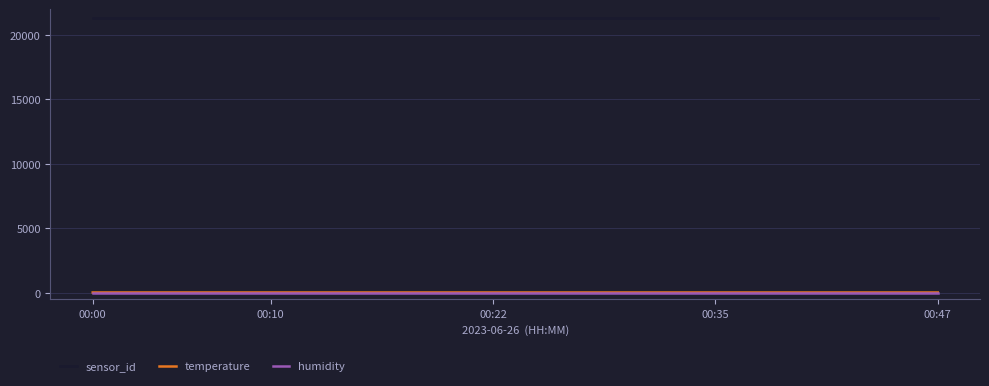

True or false: sensor_id and temperature intersect in this chart.

False